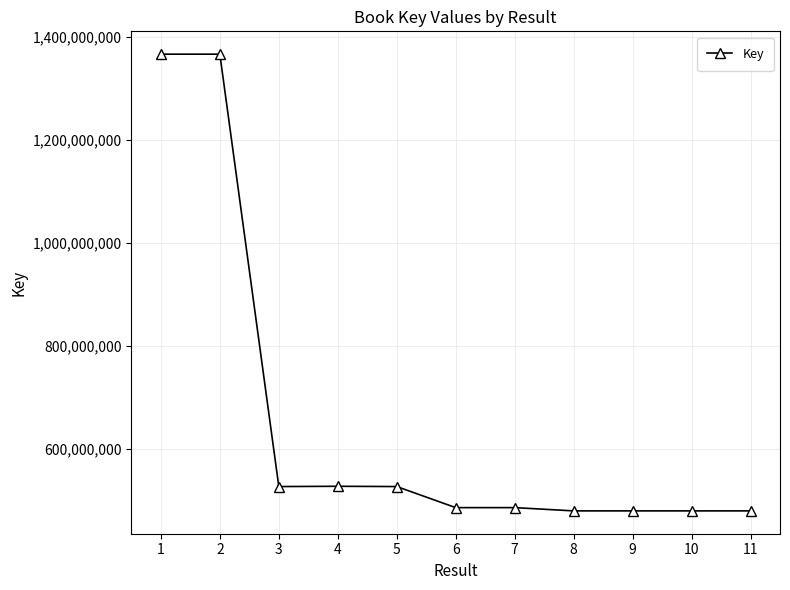

How many categories are shown in the chart?

11